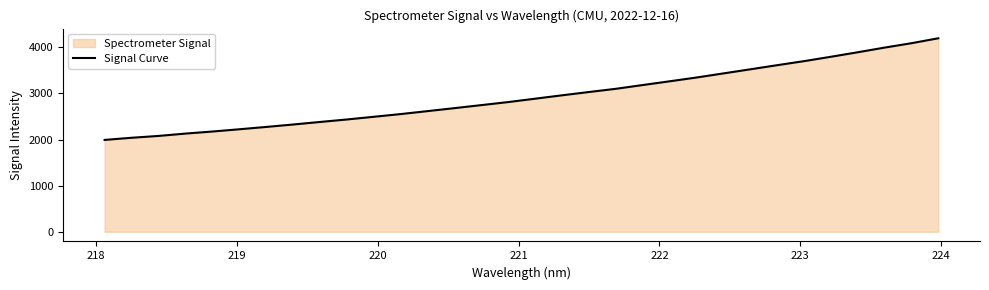

What is the maximum value shown in the chart?

4194.4